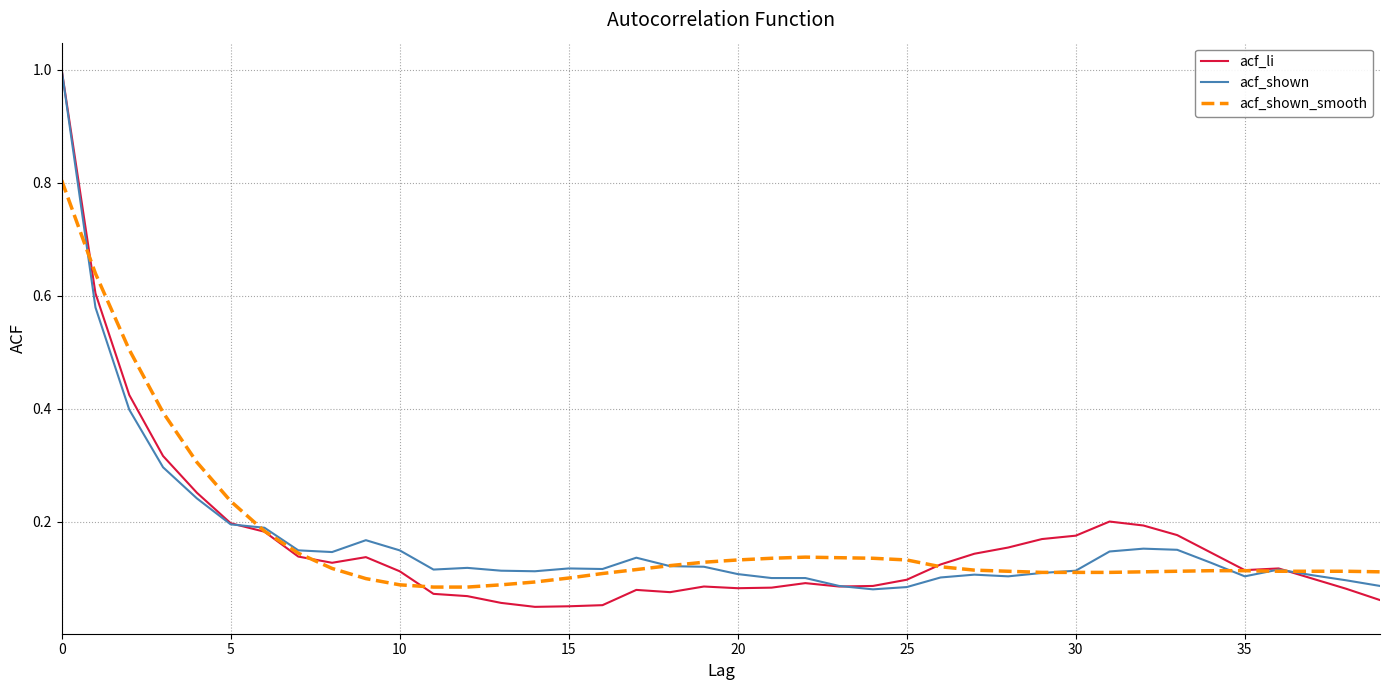

True or false: acf_shown_smooth and acf_li cross at least once.

True